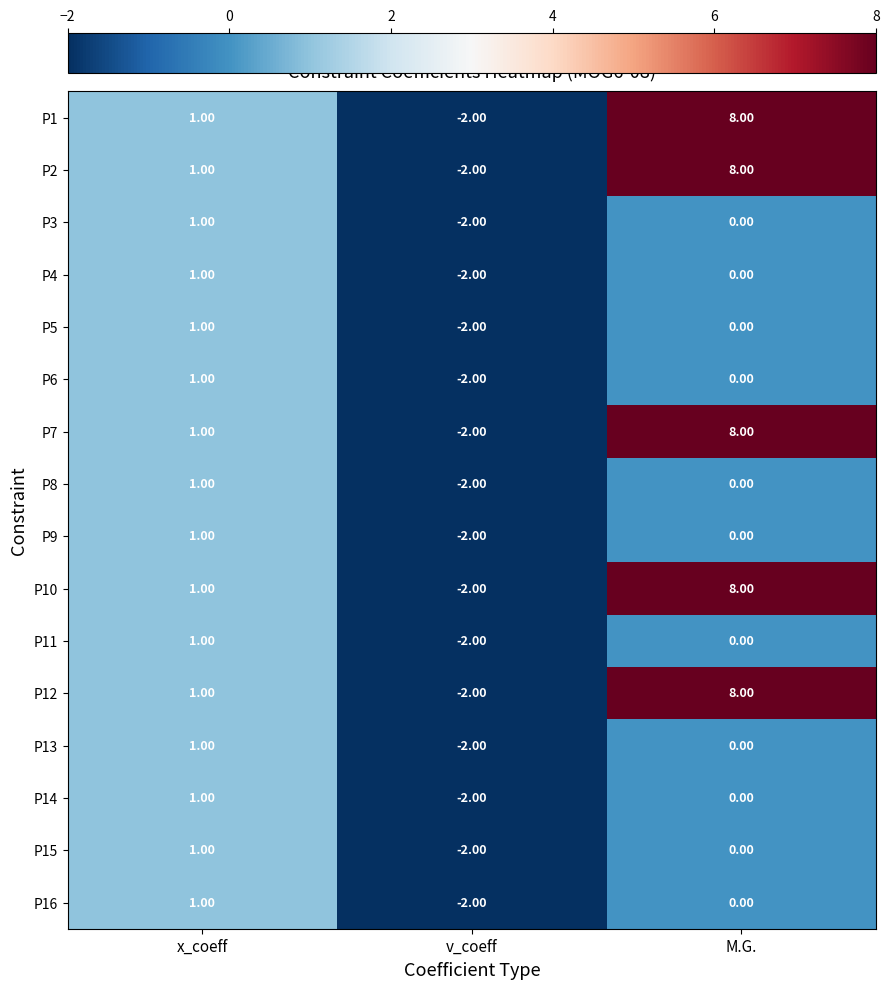

How many data points in P15 are less than 0?

1